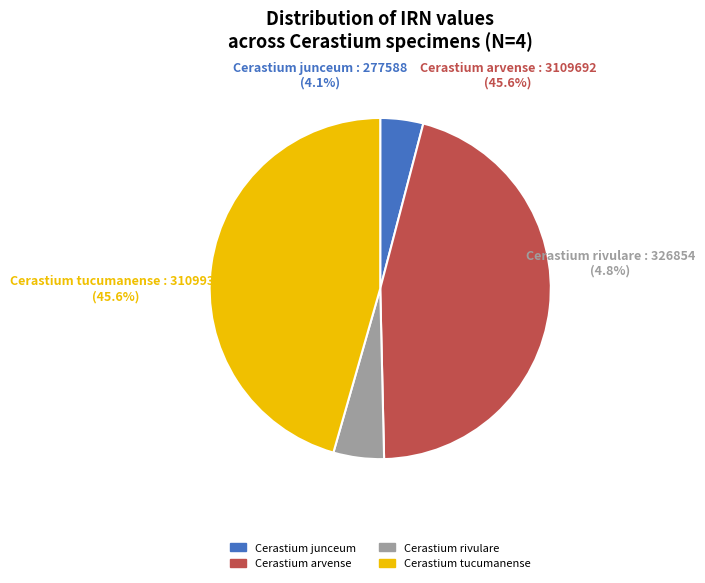

What is the smallest slice in the pie chart?

Cerastium junceum (IRN: 277588)